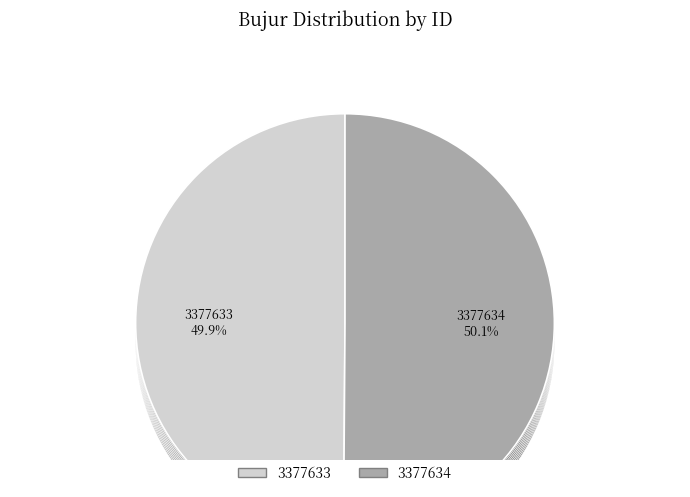

What percentage is the 3377633 slice, to the nearest percent?

50%